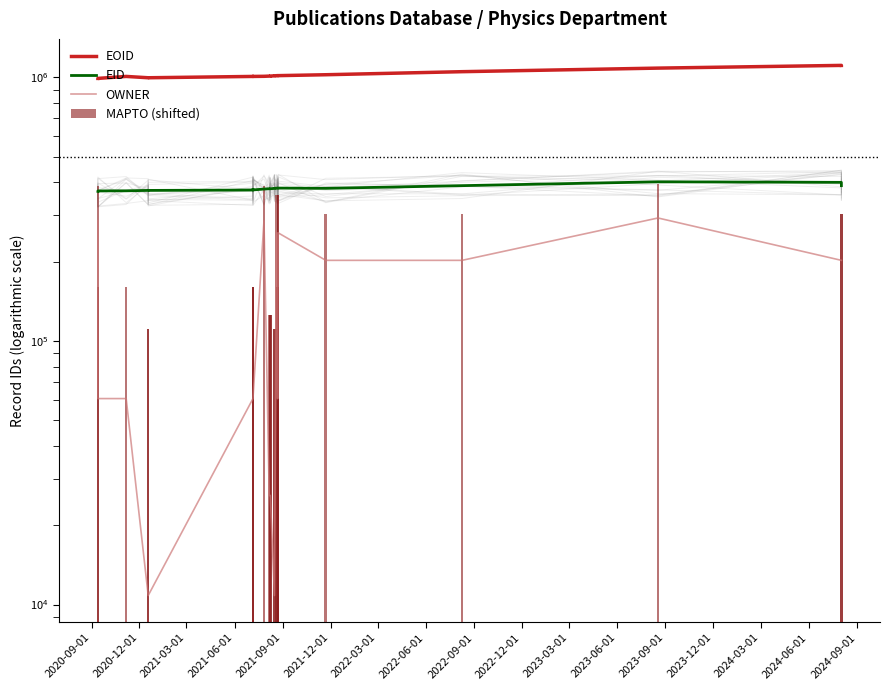

What is the spread (max minus min) of values at 2021-06-01?

986607